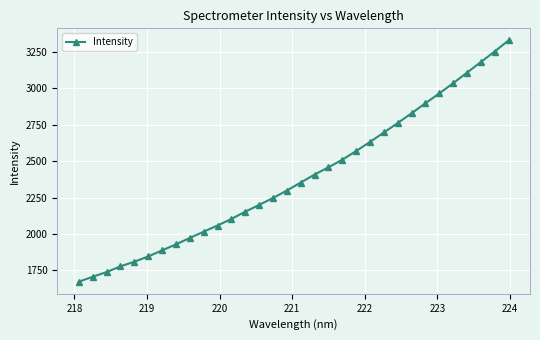

What is the value of the 2nd point from the left?

1706.8